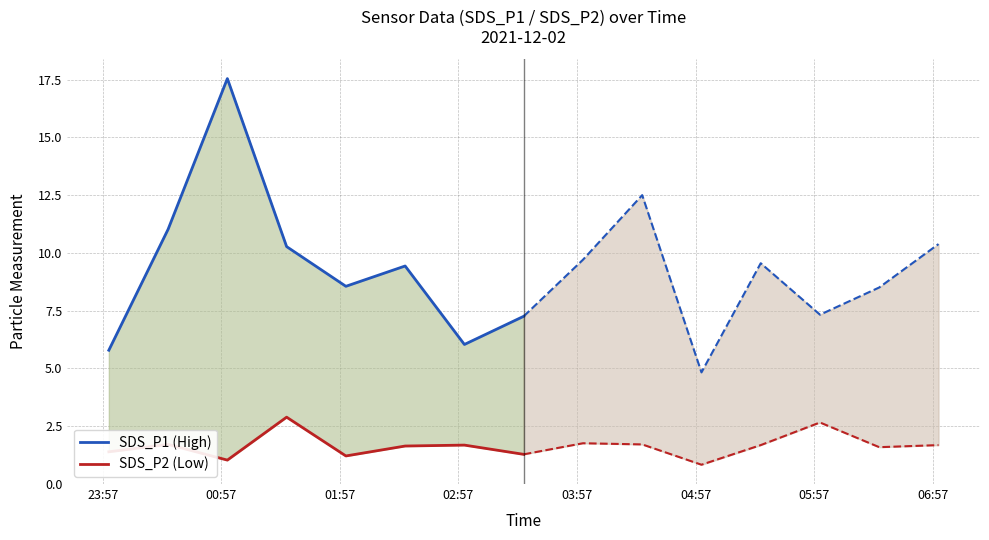

Which series has the largest range (max minus min)?

SDS_P1 (High)